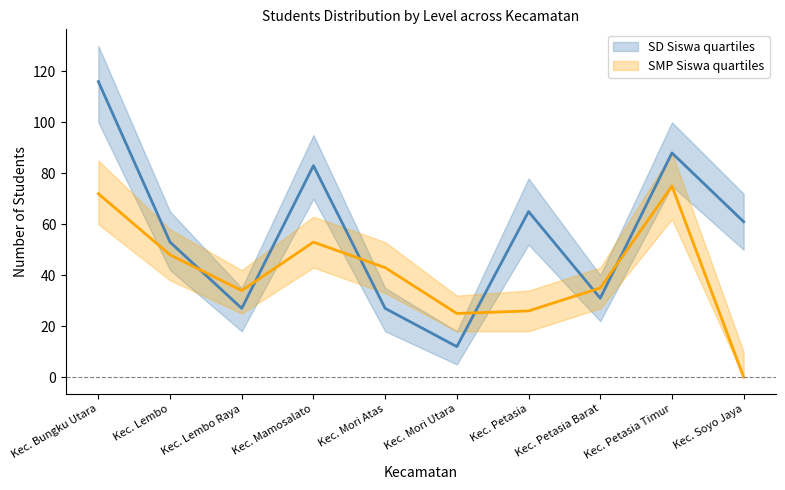

Reading left to right, extract all data points from this chart.

SD Siswa: Kec. Bungku Utara=116	Kec. Lembo=53	Kec. Lembo Raya=27	Kec. Mamosalato=83	Kec. Mori Atas=27	Kec. Mori Utara=12	Kec. Petasia=65	Kec. Petasia Barat=31	Kec. Petasia Timur=88	Kec. Soyo Jaya=61
SMP Siswa: Kec. Bungku Utara=72	Kec. Lembo=48	Kec. Lembo Raya=34	Kec. Mamosalato=53	Kec. Mori Atas=43	Kec. Mori Utara=25	Kec. Petasia=26	Kec. Petasia Barat=35	Kec. Petasia Timur=75	Kec. Soyo Jaya=0